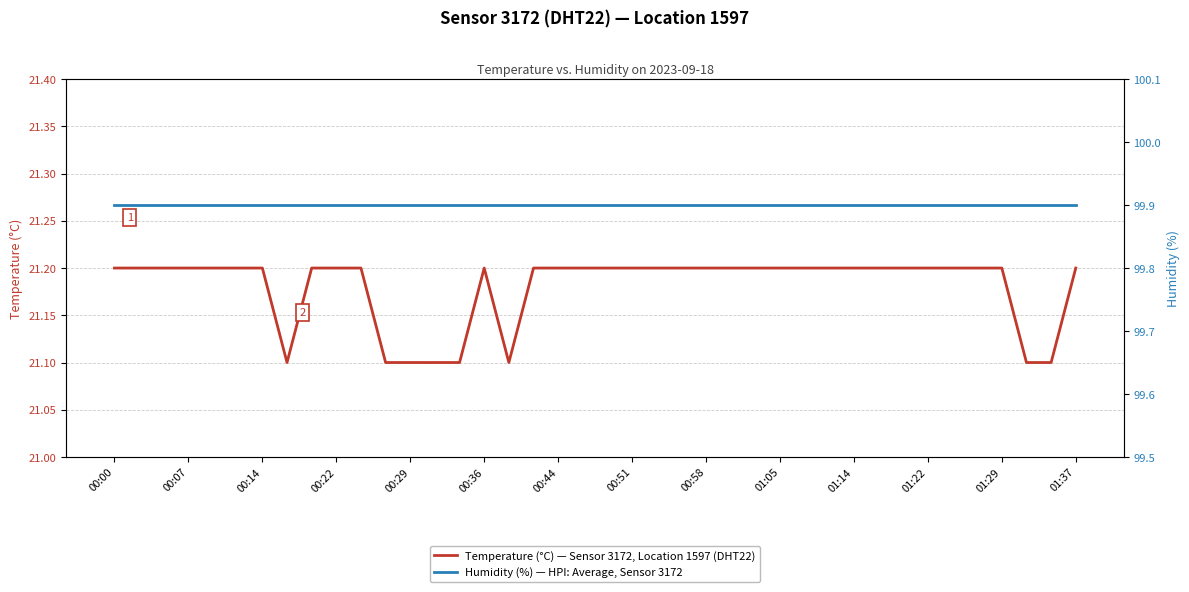

Count the number of data series in this chart.

2